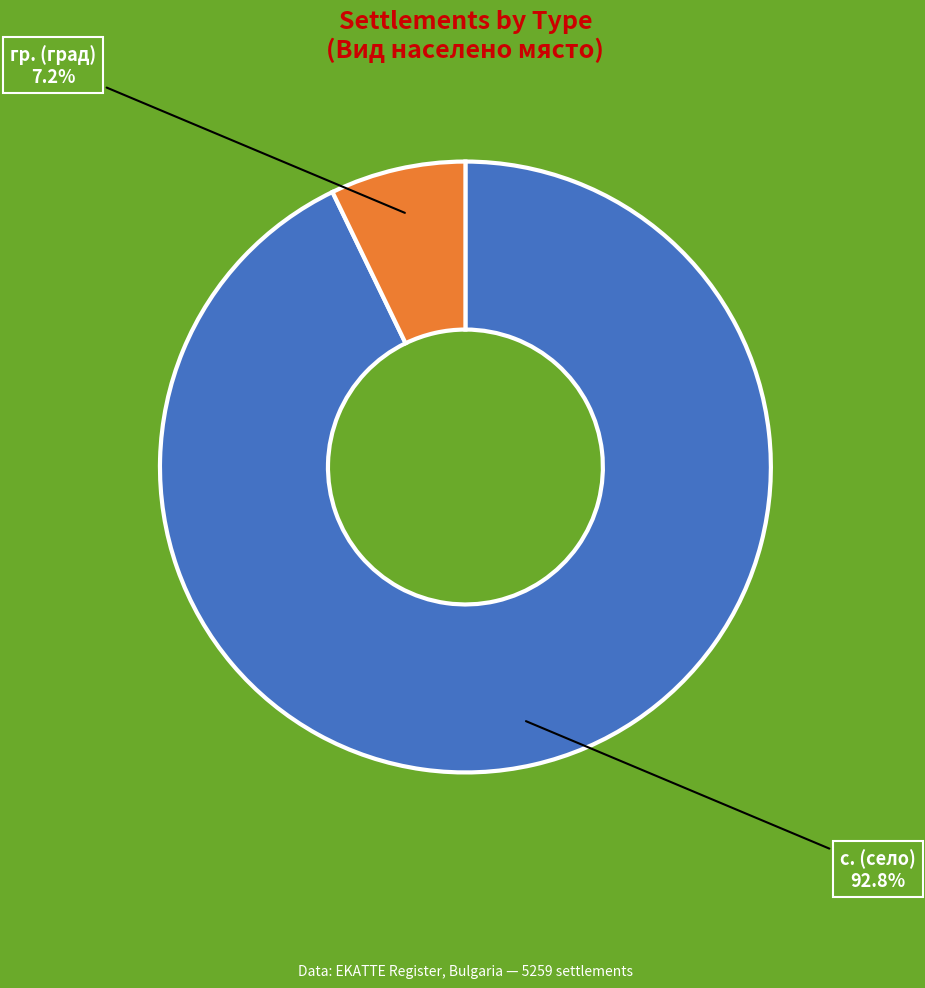

Rank the categories by value from highest to lowest.

с. (село), гр. (град)